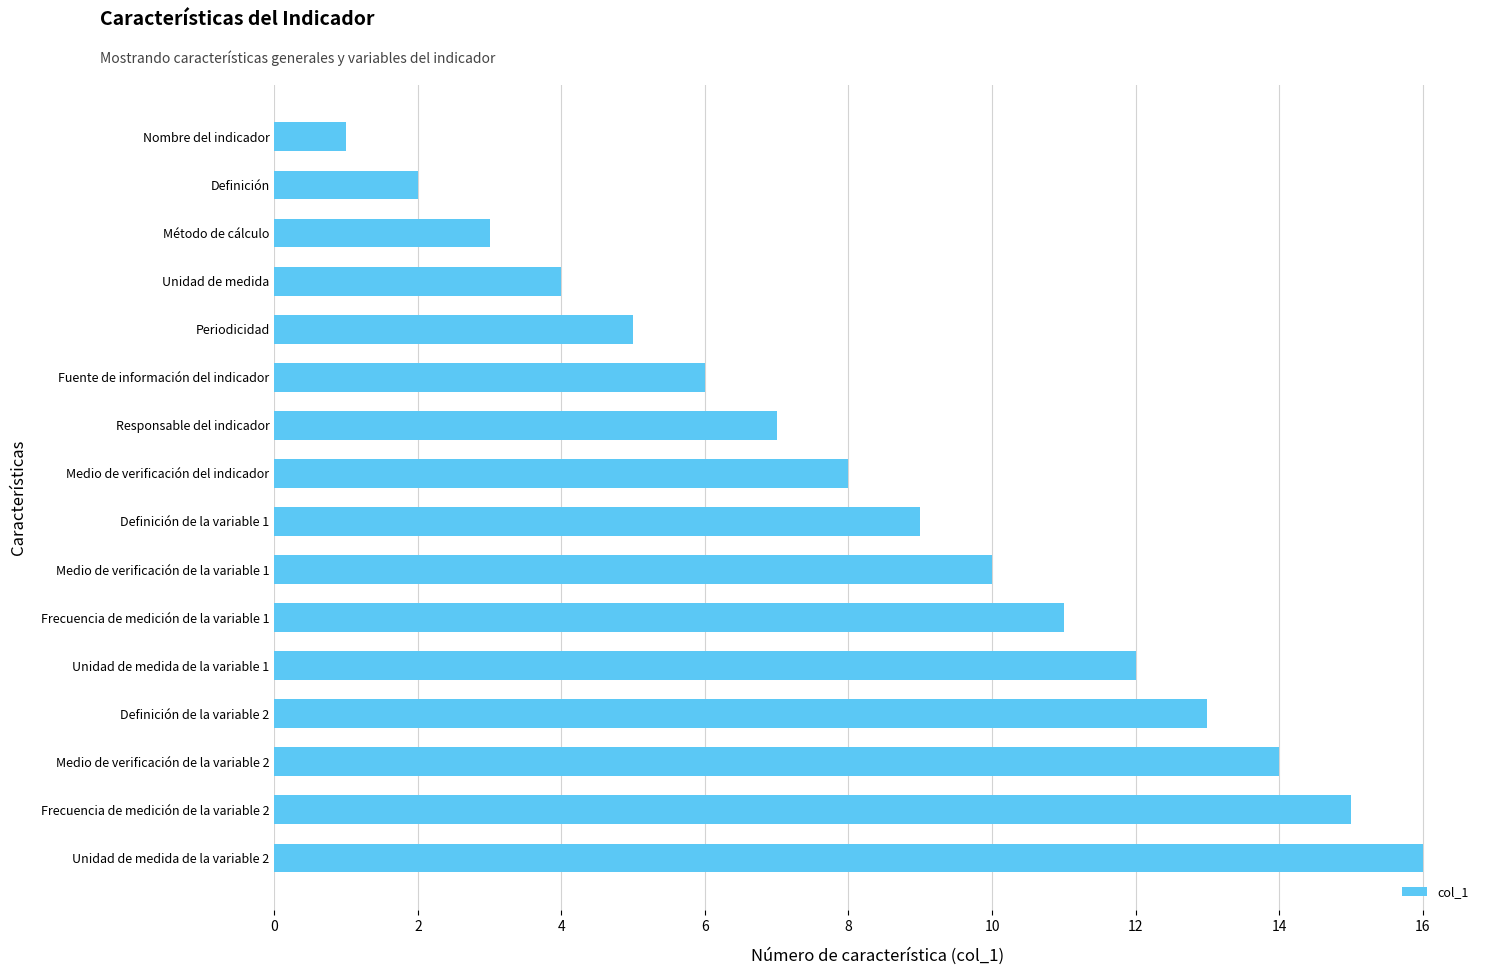

What is the difference between the maximum and second lowest values?

14